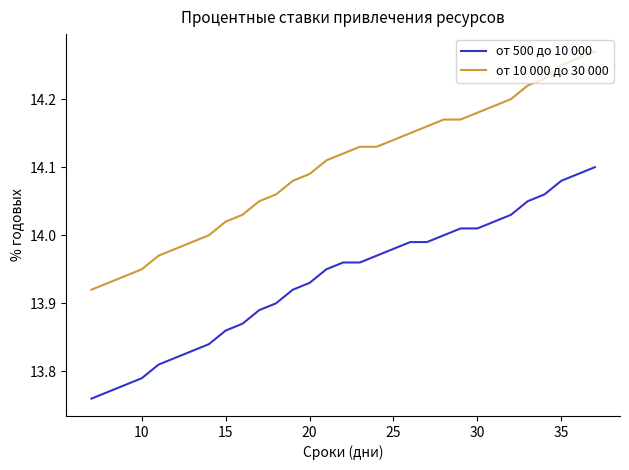

What are all the series names shown in the legend?

от 500 до 10 000, от 10 000 до 30 000